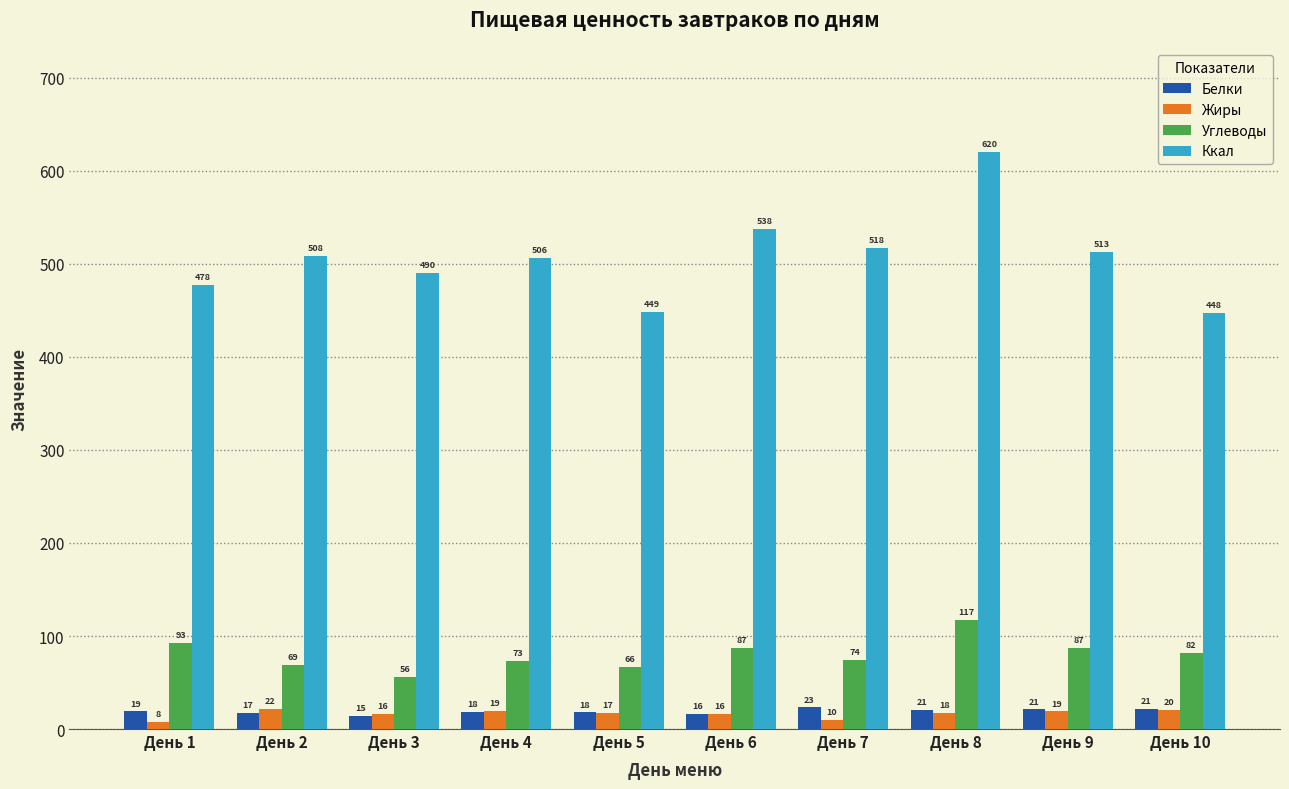

Is it true that Ккал equals 749.6 at День 6?

False